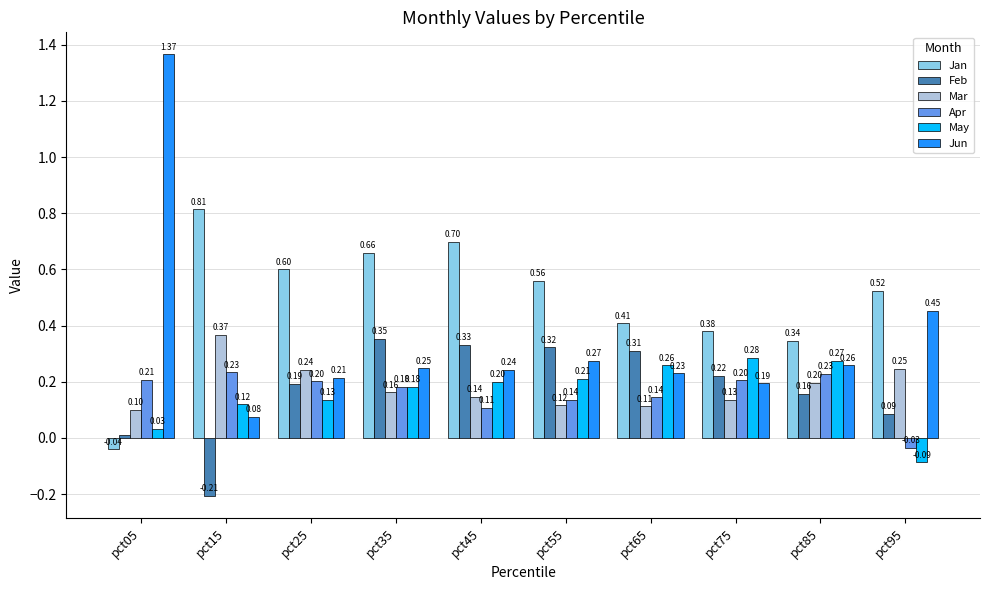

Rank the series by their maximum value, from highest to lowest.

Jun, Jan, Mar, Feb, May, Apr